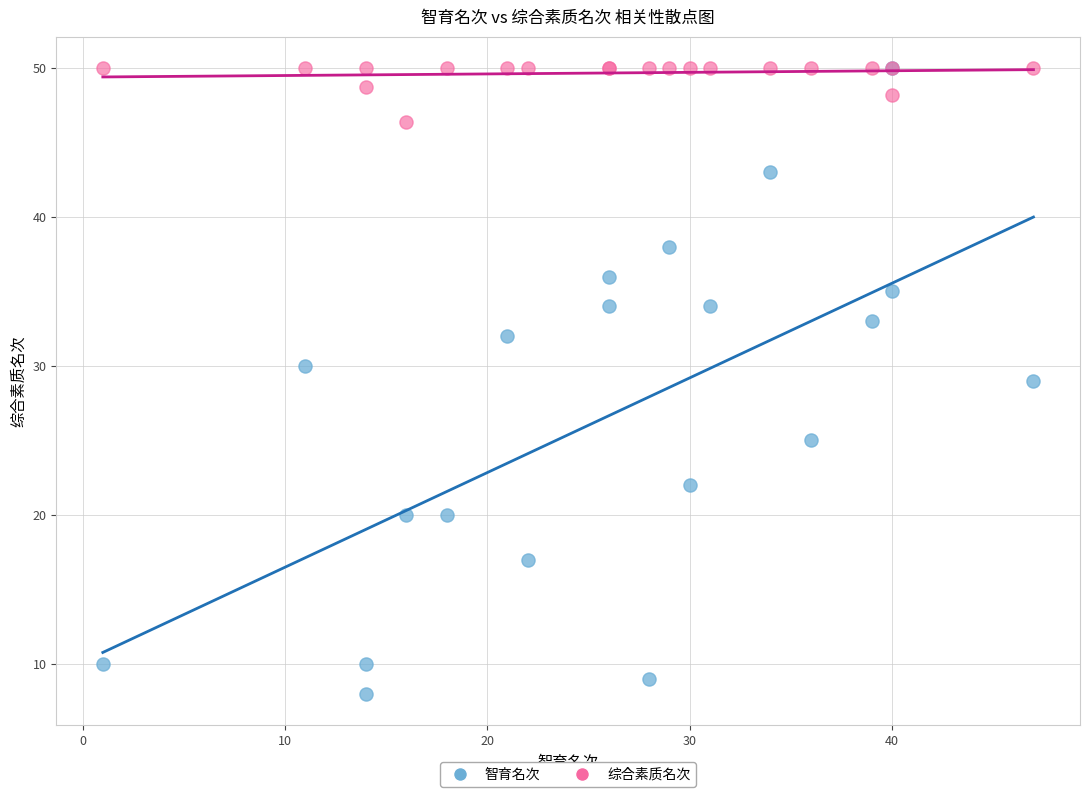

What are all the series names shown in the legend?

智育名次, 综合素质名次